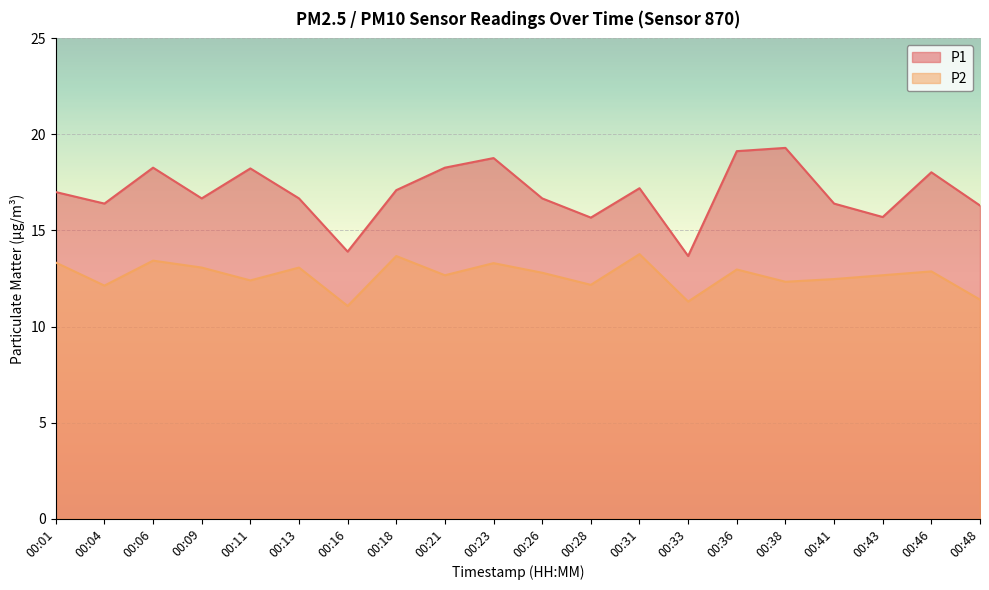

True or false: P1 and P2 cross at least once.

False